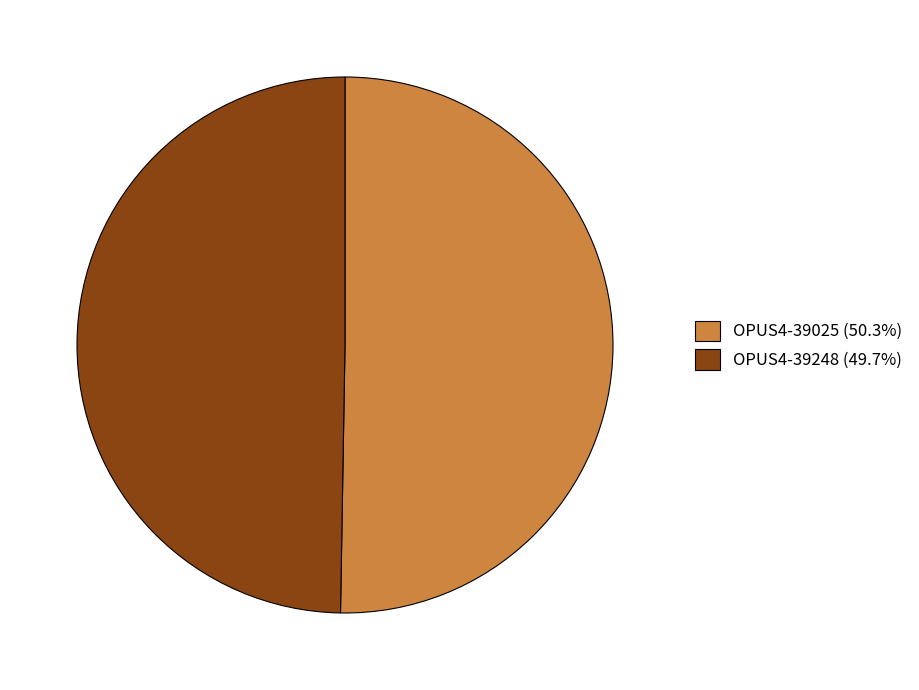

What is the smallest slice in the pie chart?

OPUS4-39248